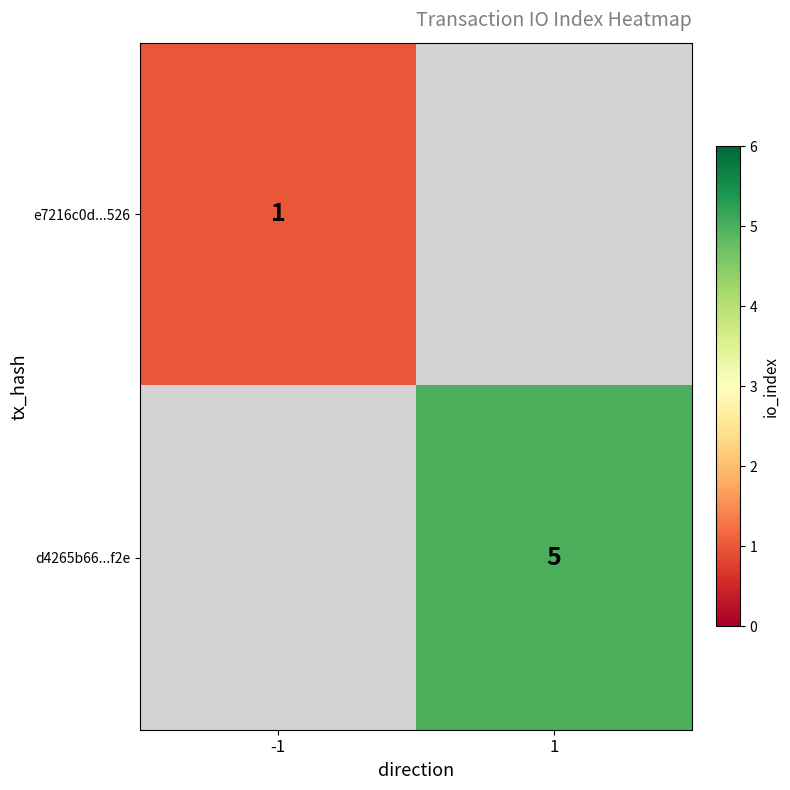

The value of e7216c0d...526 at -1 is 2. True or false?

False